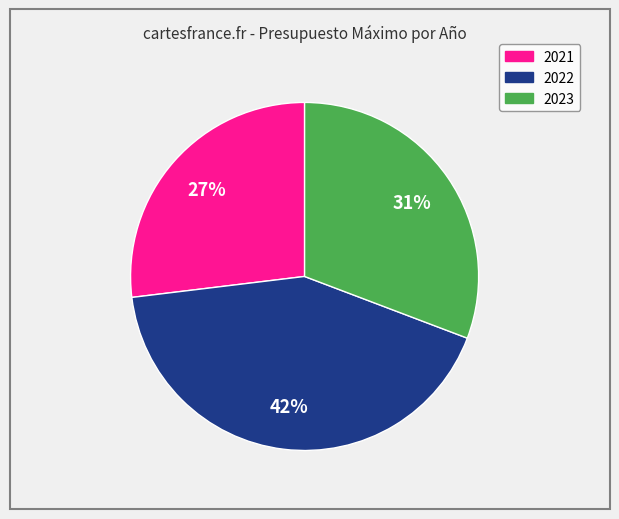

Count the number of slices in the pie.

3